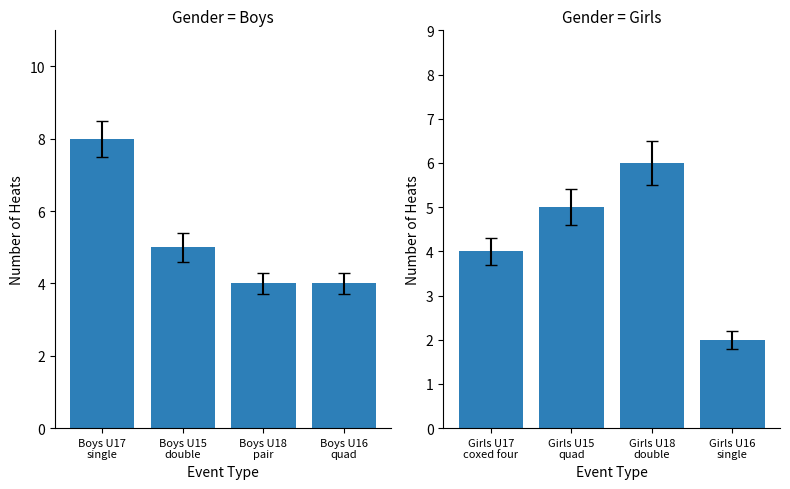

What is the approximate value of Boys Events at Boys U18
pair?

4